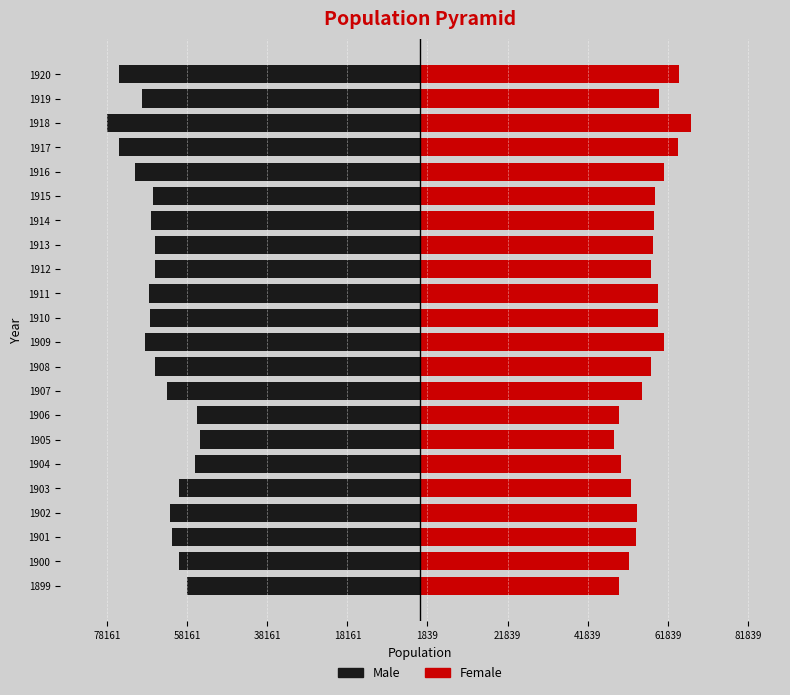

What is the difference between the highest and lowest values at 1914?

125745